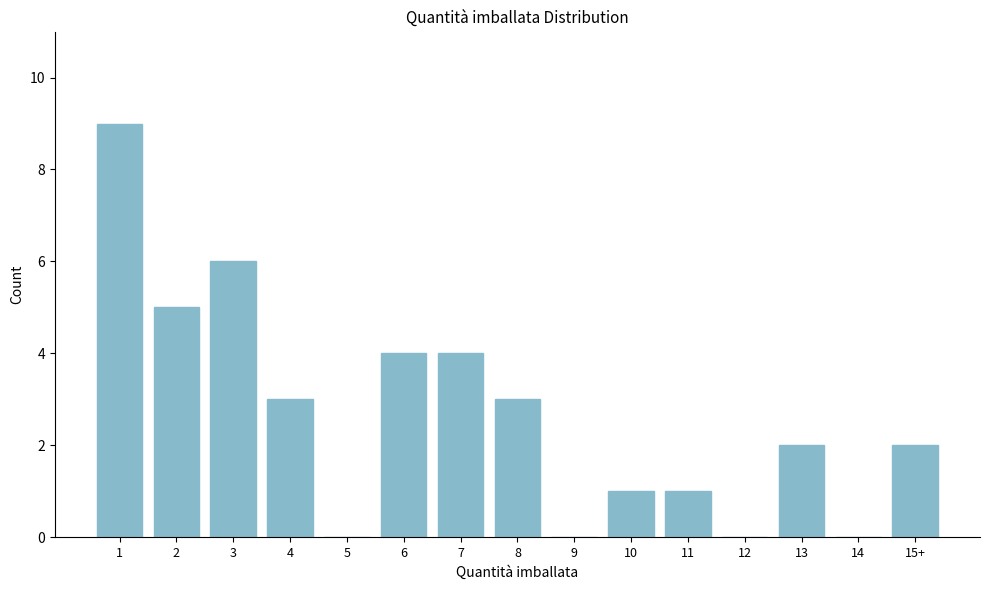

Reading left to right, extract all data points from this chart.

1=9	2=5	3=6	4=3	5=0	6=4	7=4	8=3	9=0	10=1	11=1	12=0	13=2	14=0	15+=2